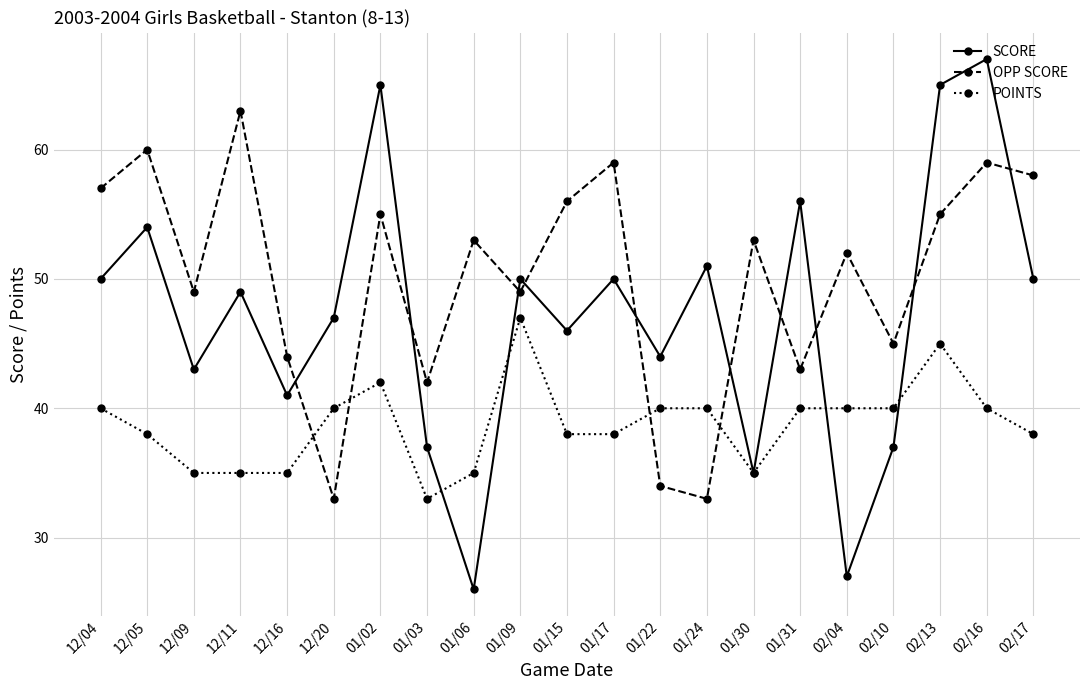

Count the number of data series in this chart.

3